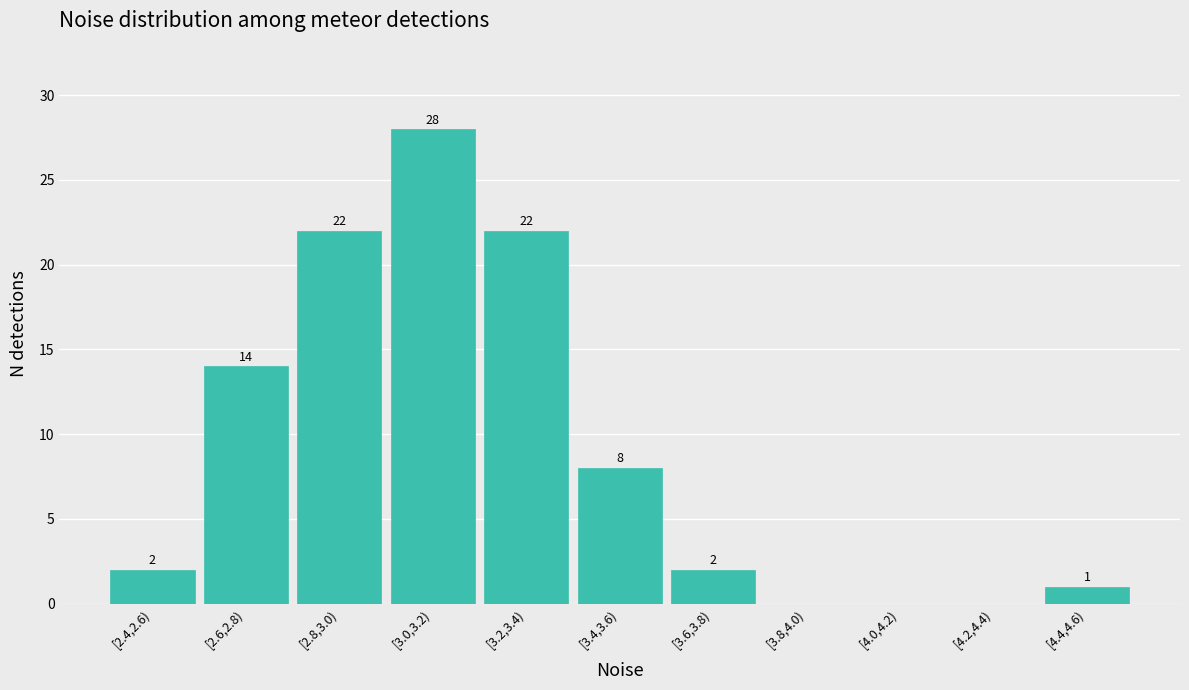

The chart shows a value of 22 at [3.2,3.4). True or false?

True